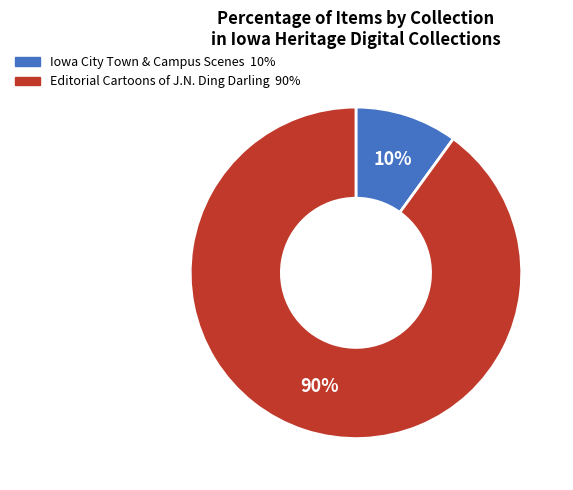

To the nearest percent, what is the difference between the largest and smallest slice percentages?

80%